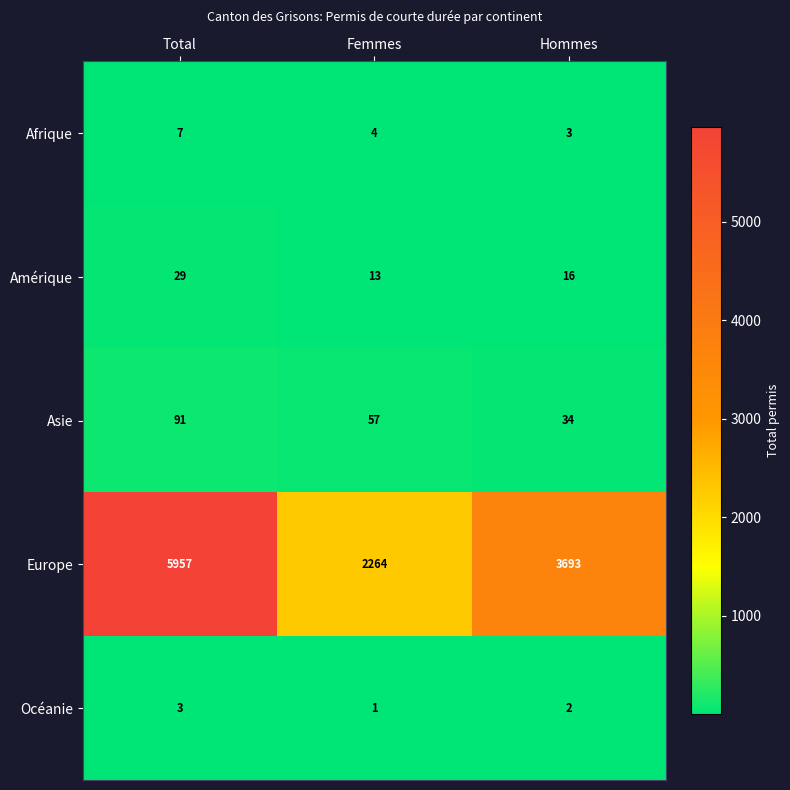

Between Total and Femmes, which series saw the biggest shift?

Europe